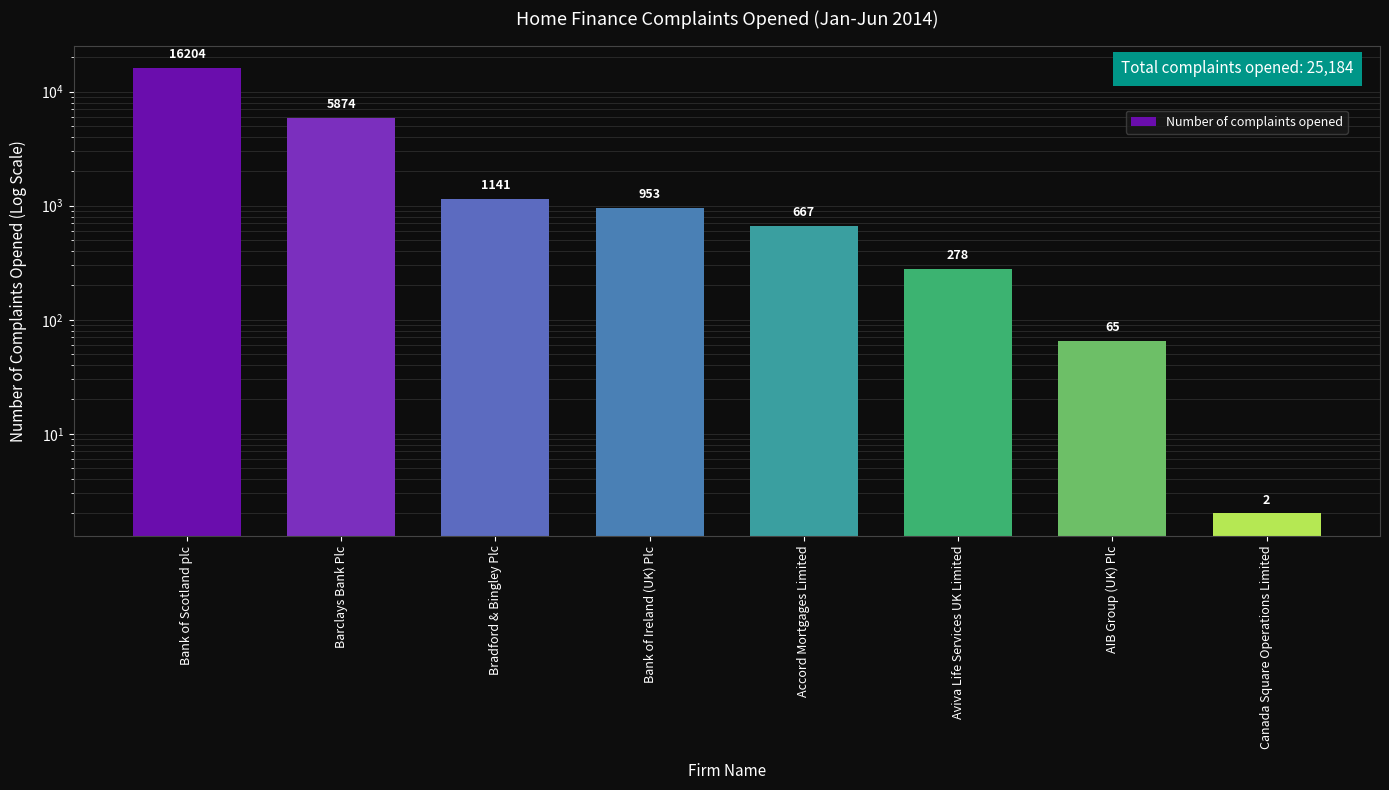

What is the minimum value shown in the chart?

2